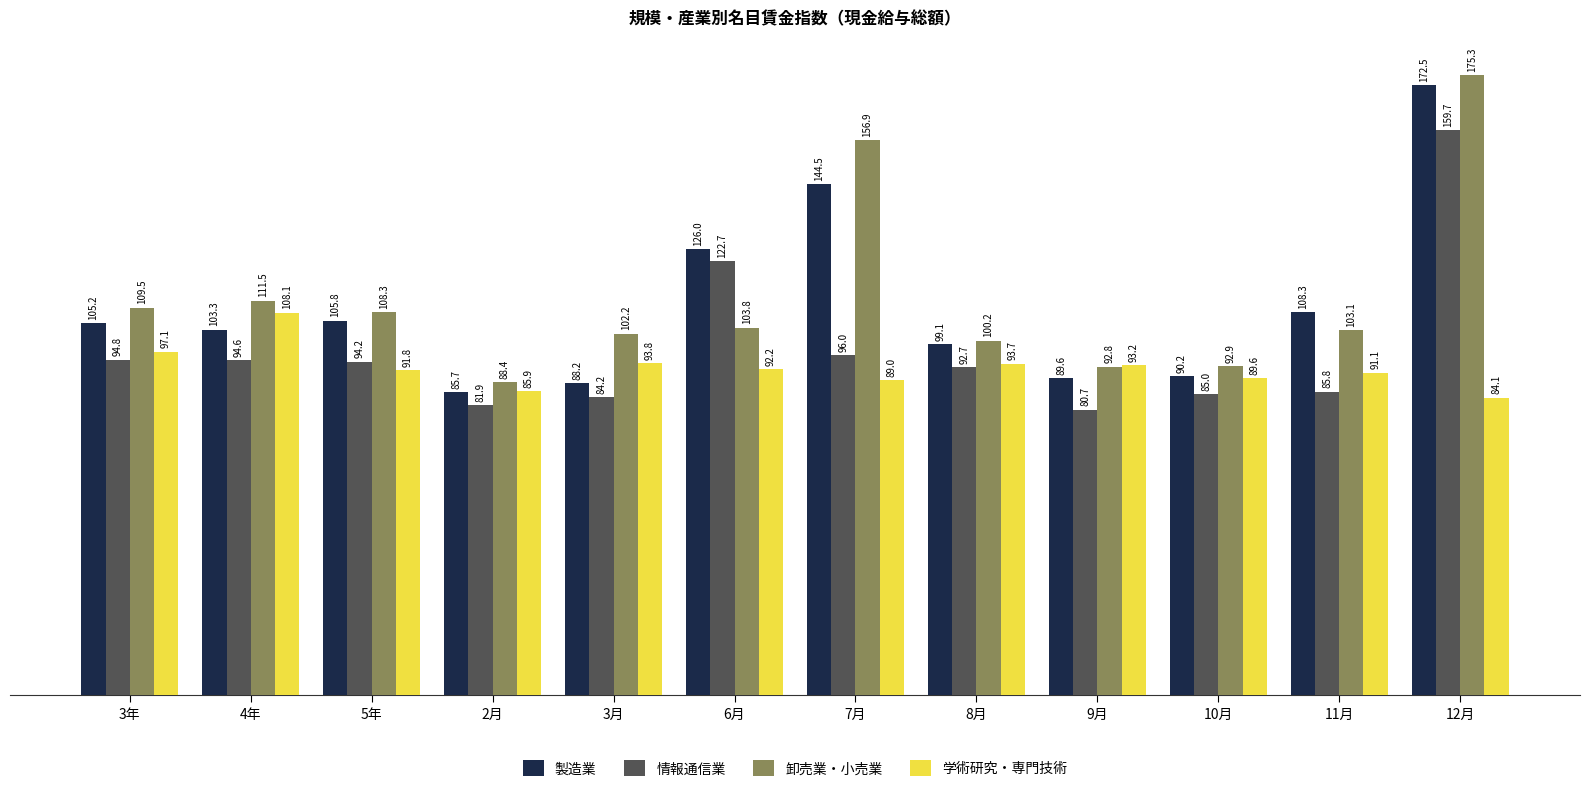

The value of 情報通信業 at 7月 is 131.5. True or false?

False